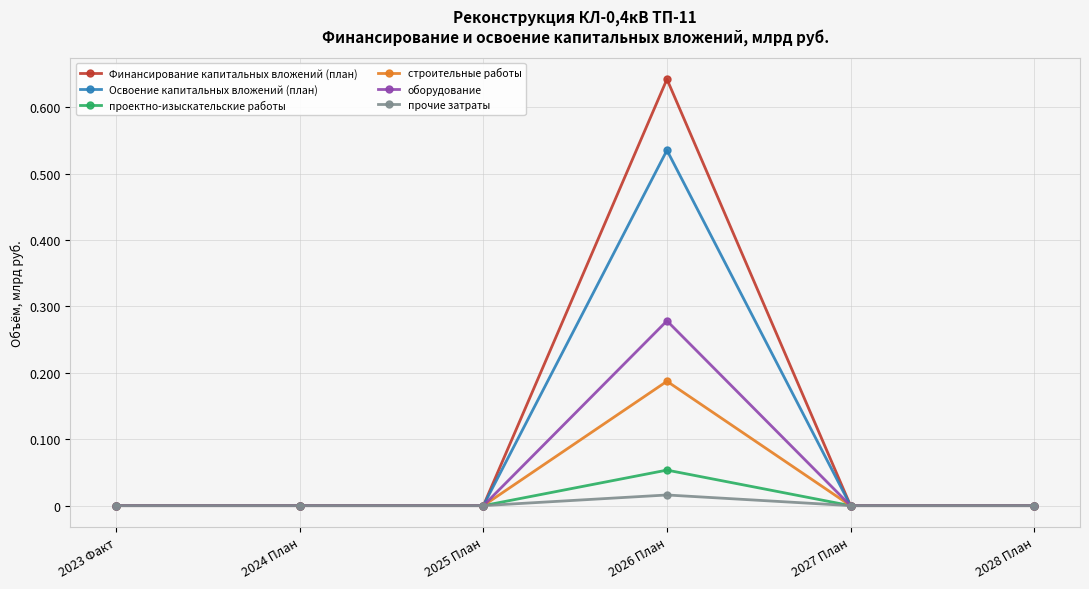

List the series in order of their peak value, highest first.

Финансирование капитальных вложений (план), Освоение капитальных вложений (план), оборудование, строительные работы, проектно-изыскательские работы, прочие затраты